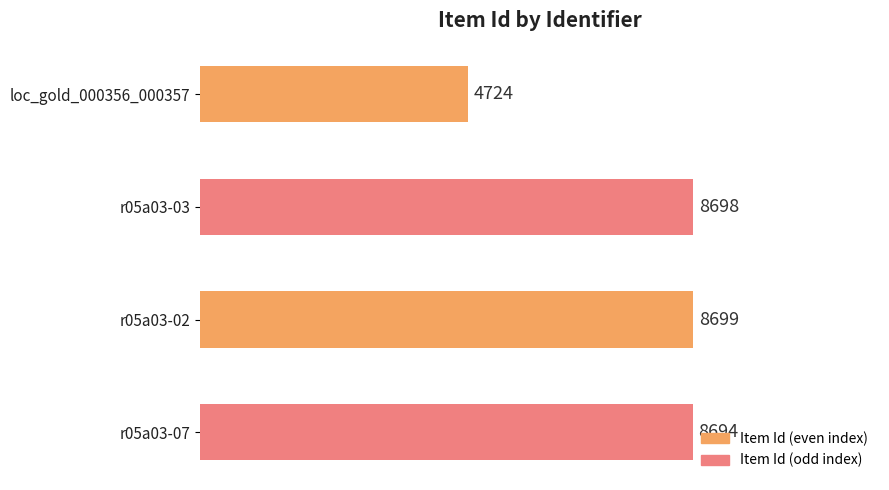

The value at loc_gold_000356_000357 is 4724. True or false?

True